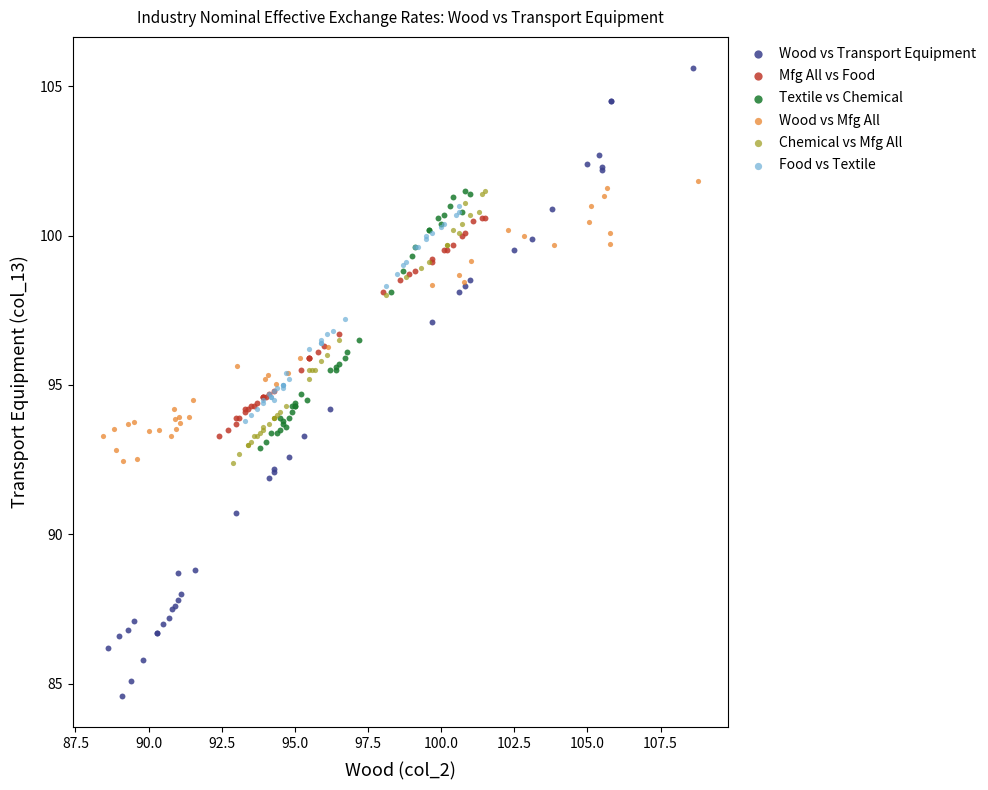

Which series contains the highest Y value?

Wood vs Transport Equipment